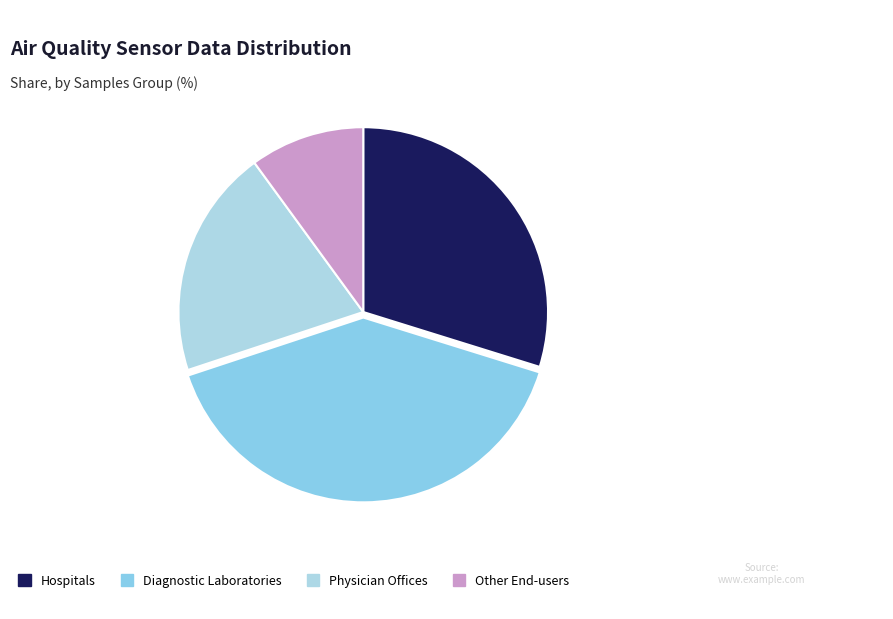

How many slices are in this pie chart?

4